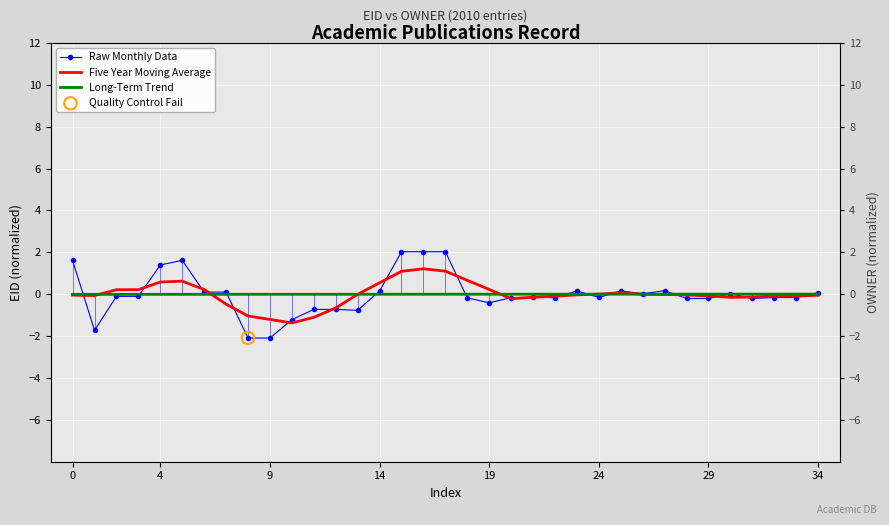

What is the total value across all series at 15?

3.1